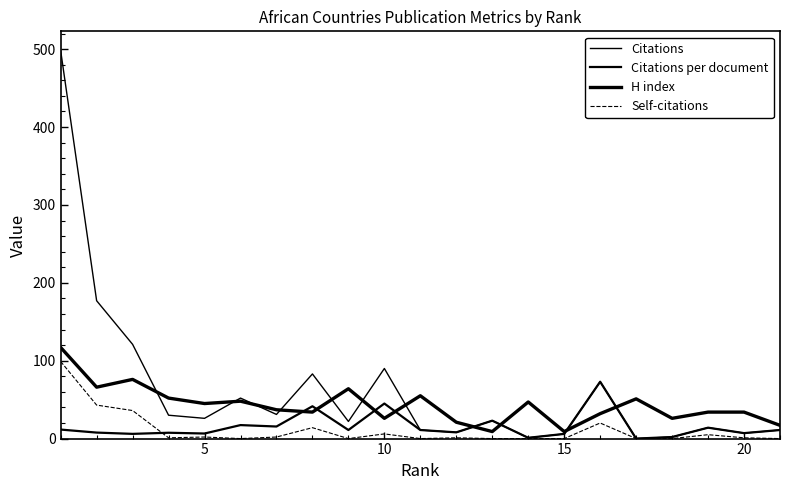

Rank the series by their maximum value, from highest to lowest.

Citations, H index, Self-citations, Citations per document